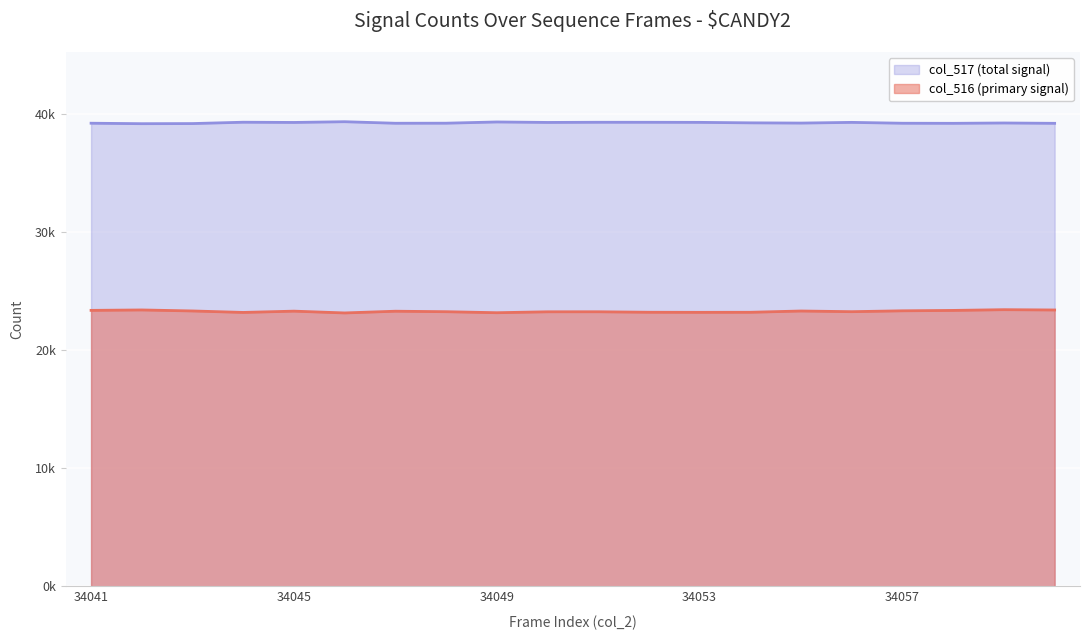

How many interior local peaks does the col_517 series have?

6